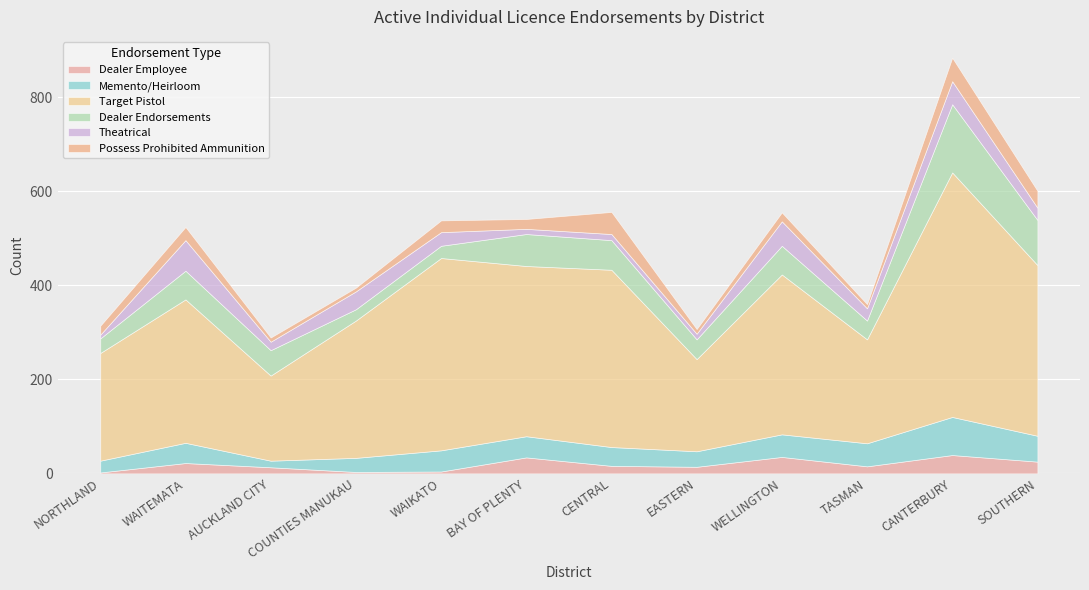

Reading left to right, list all the values displayed in this chart.

Dealer Employee: NORTHLAND=2	WAITEMATA=22	AUCKLAND CITY=13	COUNTIES MANUKAU=3	WAIKATO=4	BAY OF PLENTY=34	CENTRAL=16	EASTERN=14	WELLINGTON=35	TASMAN=15	CANTERBURY=39	SOUTHERN=25
Memento/Heirloom: NORTHLAND=25	WAITEMATA=43	AUCKLAND CITY=14	COUNTIES MANUKAU=30	WAIKATO=45	BAY OF PLENTY=45	CENTRAL=40	EASTERN=33	WELLINGTON=48	TASMAN=49	CANTERBURY=81	SOUTHERN=55
Target Pistol: NORTHLAND=229	WAITEMATA=305	AUCKLAND CITY=181	COUNTIES MANUKAU=292	WAIKATO=409	BAY OF PLENTY=362	CENTRAL=377	EASTERN=196	WELLINGTON=340	TASMAN=221	CANTERBURY=520	SOUTHERN=363
Dealer Endorsements: NORTHLAND=31	WAITEMATA=61	AUCKLAND CITY=54	COUNTIES MANUKAU=24	WAIKATO=26	BAY OF PLENTY=68	CENTRAL=63	EASTERN=42	WELLINGTON=61	TASMAN=40	CANTERBURY=145	SOUTHERN=96
Theatrical: NORTHLAND=8	WAITEMATA=65	AUCKLAND CITY=18	COUNTIES MANUKAU=38	WAIKATO=29	BAY OF PLENTY=11	CENTRAL=13	EASTERN=12	WELLINGTON=52	TASMAN=26	CANTERBURY=49	SOUTHERN=26
Possess Prohibited Ammunition: NORTHLAND=19	WAITEMATA=28	AUCKLAND CITY=9	COUNTIES MANUKAU=8	WAIKATO=25	BAY OF PLENTY=21	CENTRAL=47	EASTERN=10	WELLINGTON=19	TASMAN=9	CANTERBURY=50	SOUTHERN=36